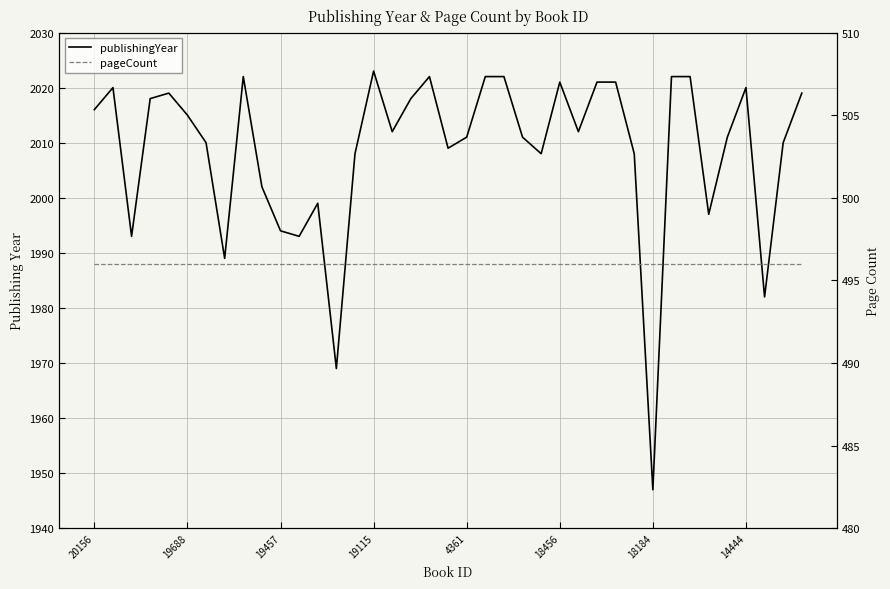

What is the spread (max minus min) of values at 38?

1523